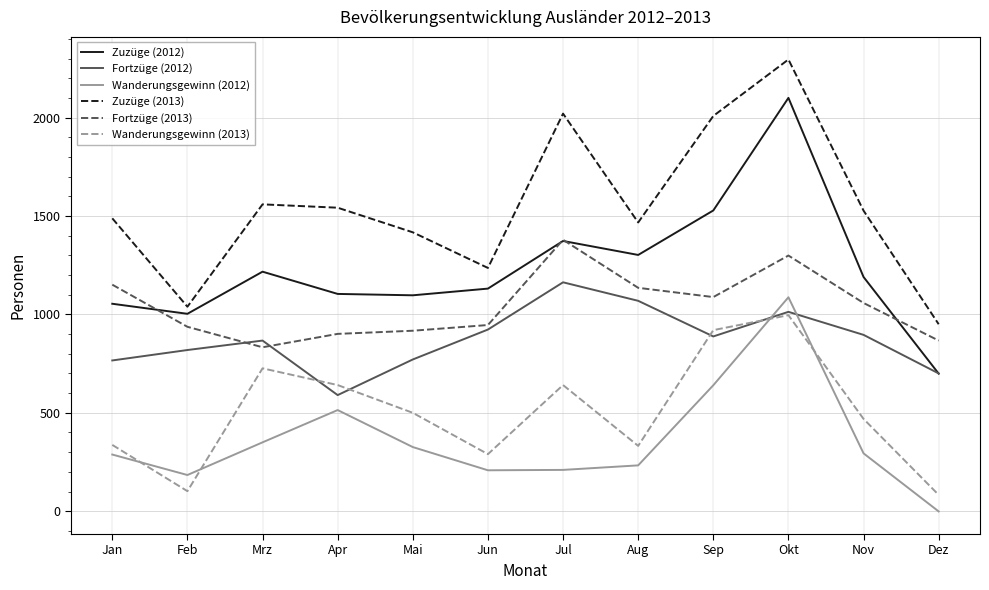

Does the chart display data point markers on the line(s)?

No